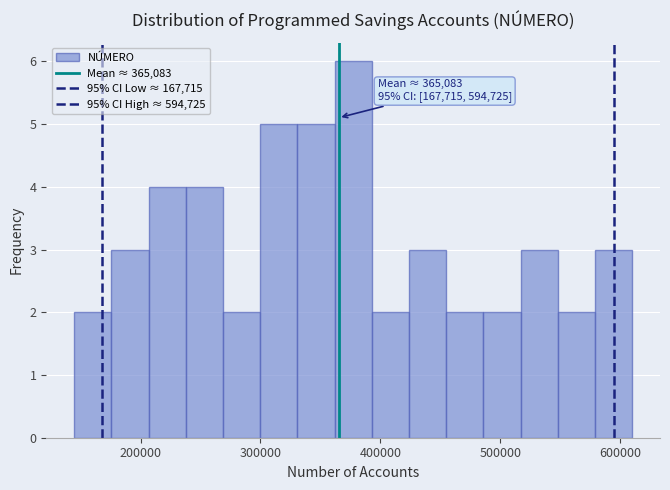

Read against the x-axis, roughly where is the centre of the tallest bar?

380000